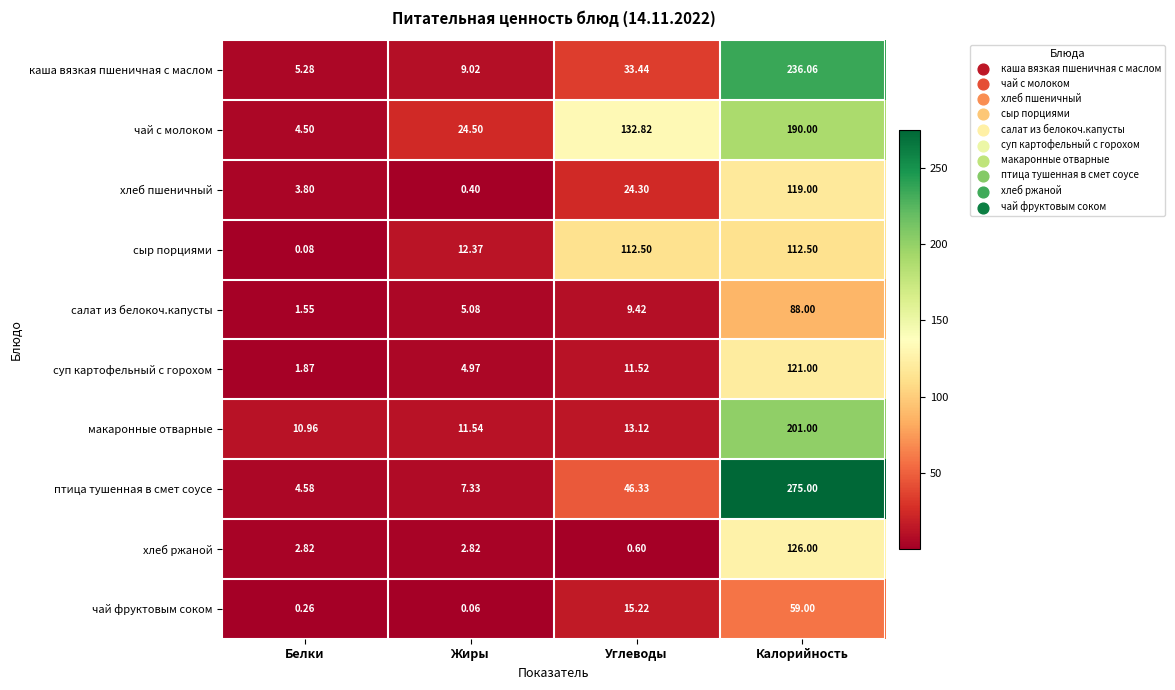

Where is сыр порциями nearest to the value 56?

Жиры